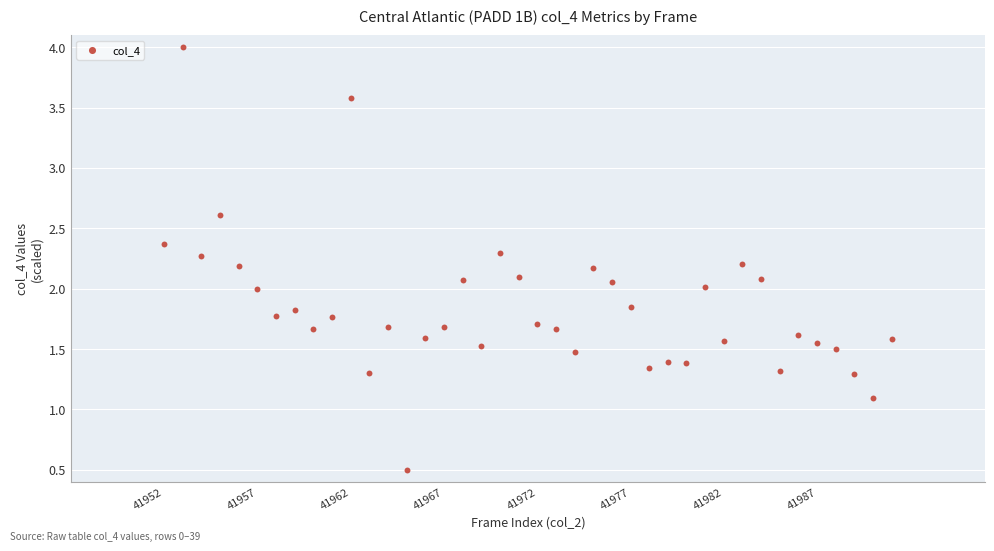

What is the range of Y values (max minus min)?

3.5